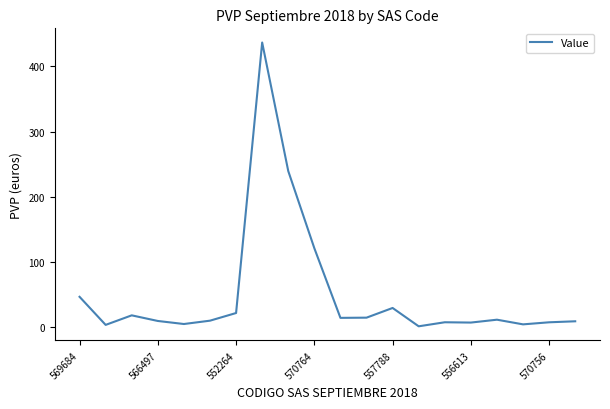

What is the greatest value displayed?

436.7